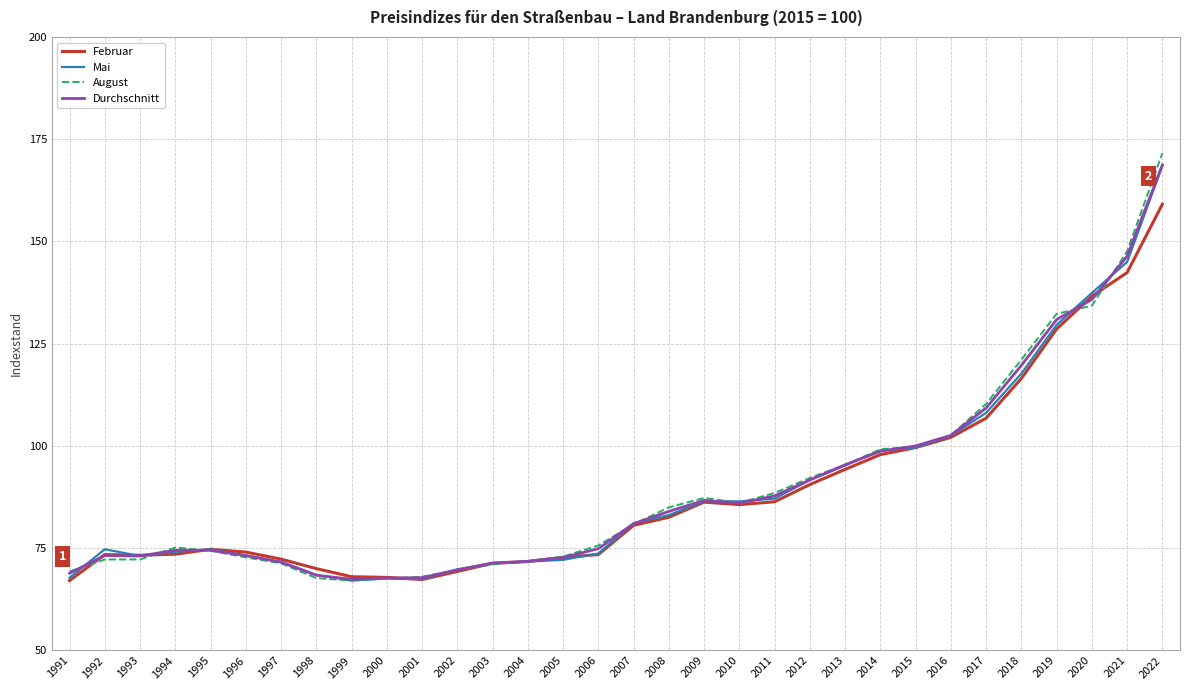

What value does the Februar series have at 1995?

74.7